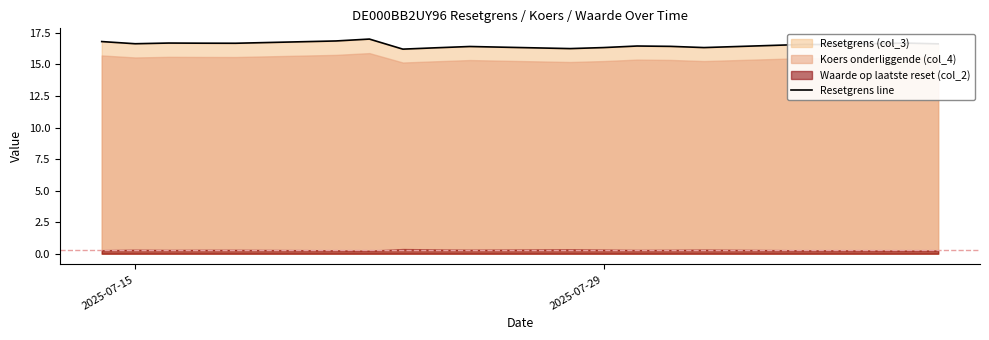

What is the difference between the maximum and minimum values?

0.8